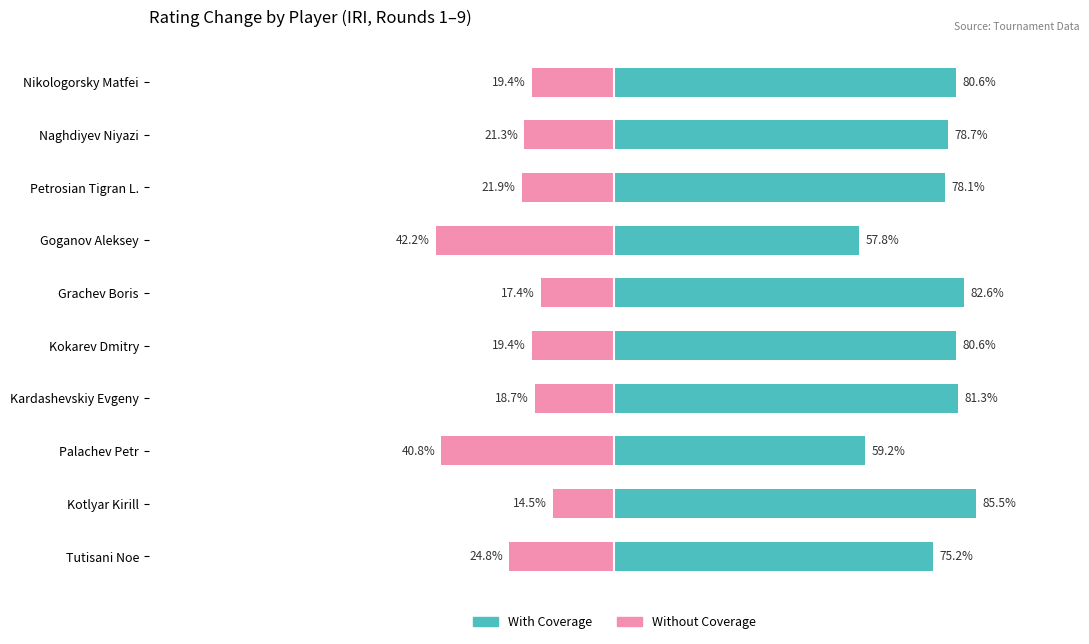

What is the difference between the highest and lowest values at Palachev Petr?

100.0